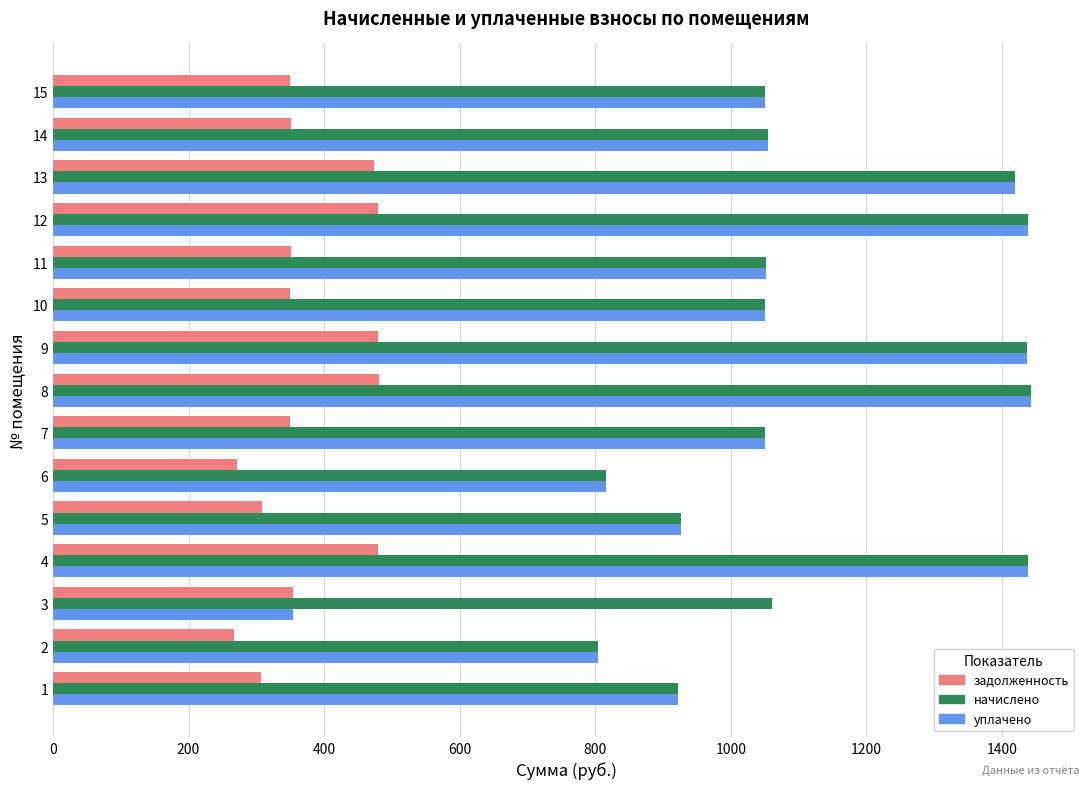

The value of начислено at 1 is 572.0. True or false?

False